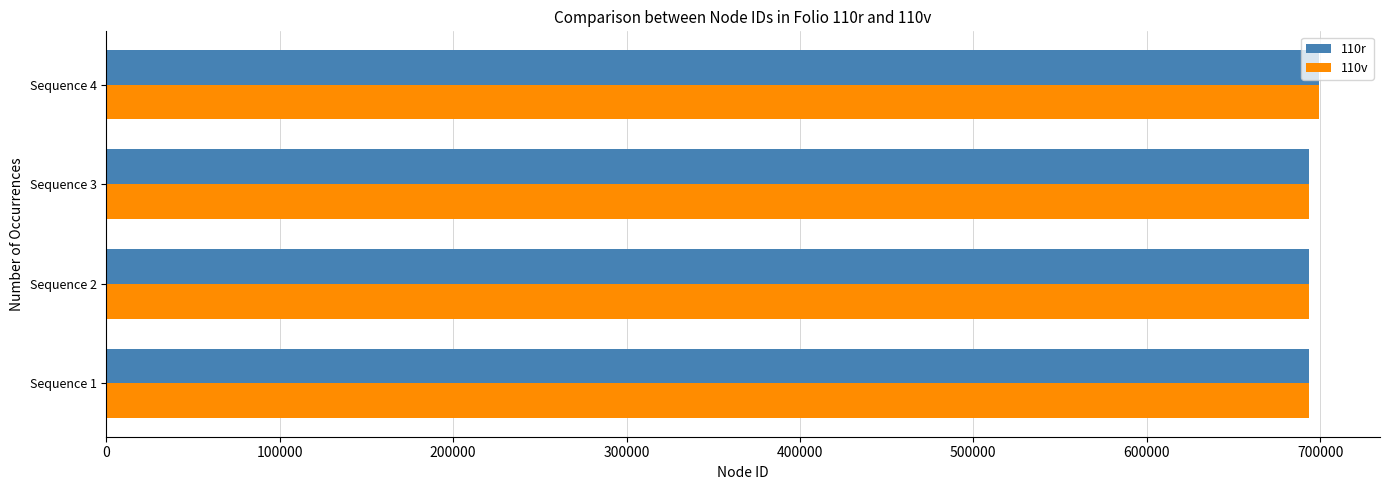

What is the difference between the maximum and minimum values in the 110r series?

5958